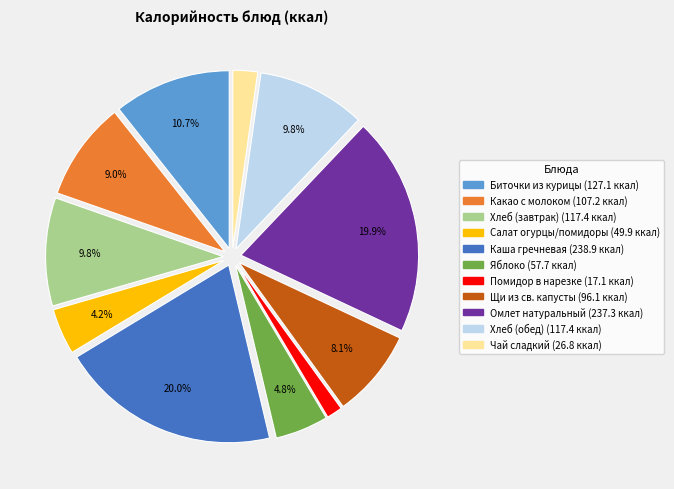

How many segments does this pie chart have?

11